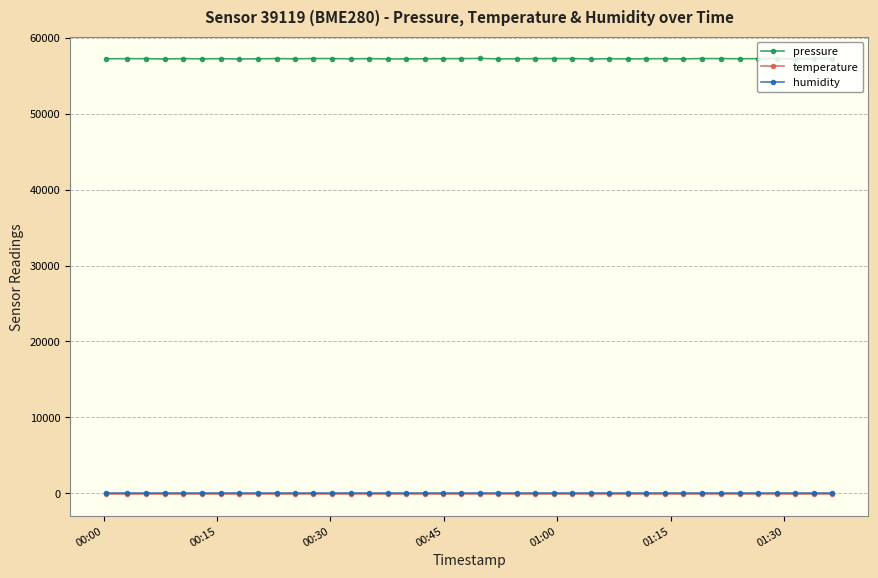

True or false: pressure and temperature intersect in this chart.

False